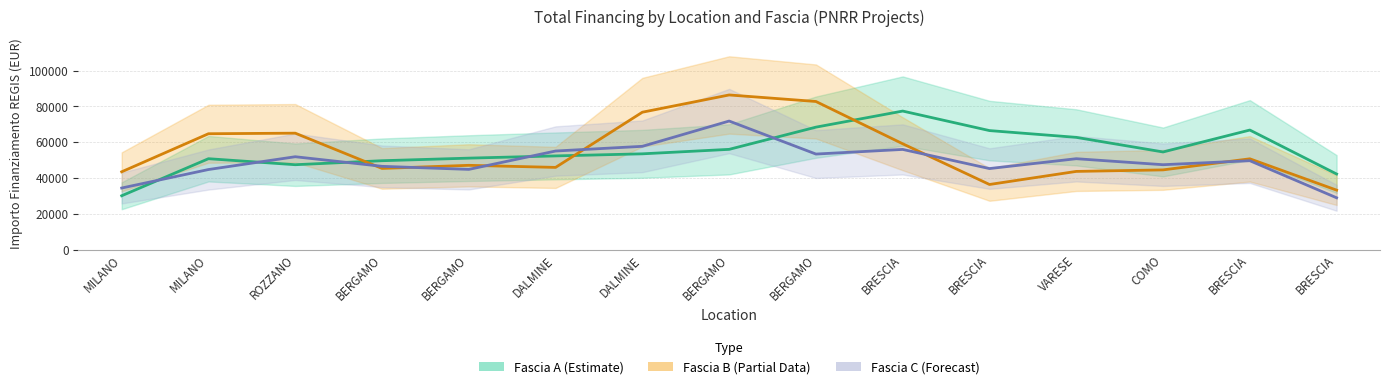

What is the difference between the second highest and minimum values in the Fascia C (Forecast) series?

28726.3